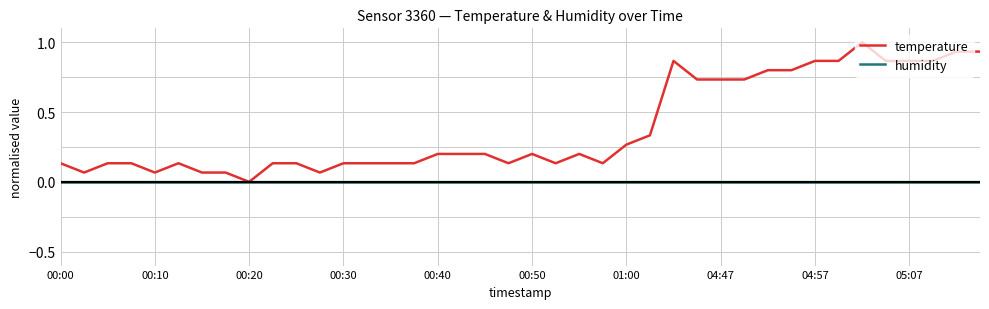

Rank the series by their average value, from lowest to highest.

humidity, temperature